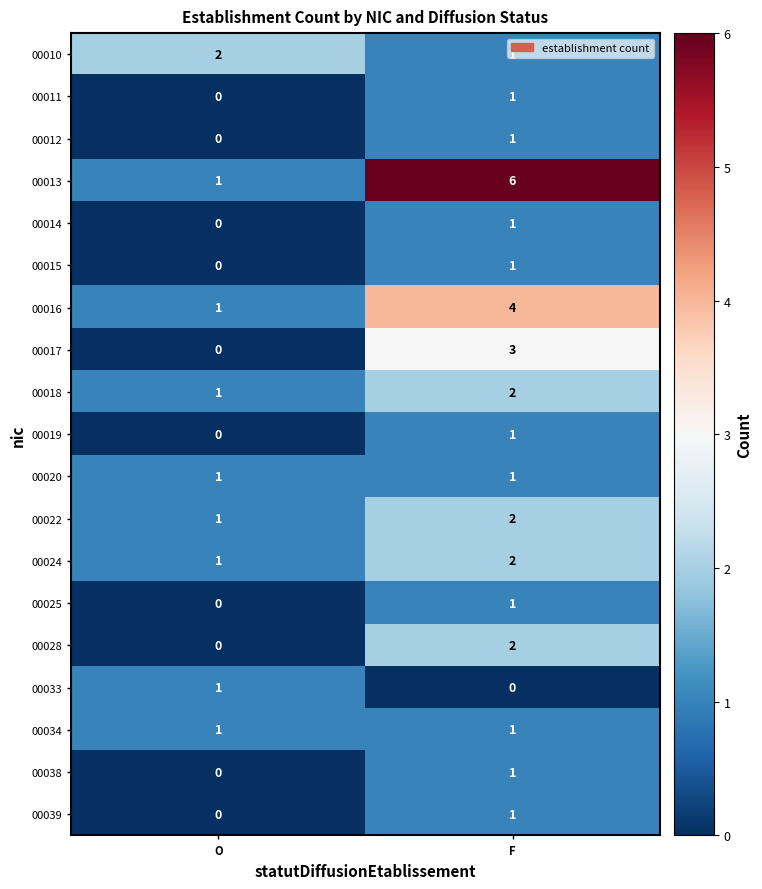

Count the number of data series in this chart.

19